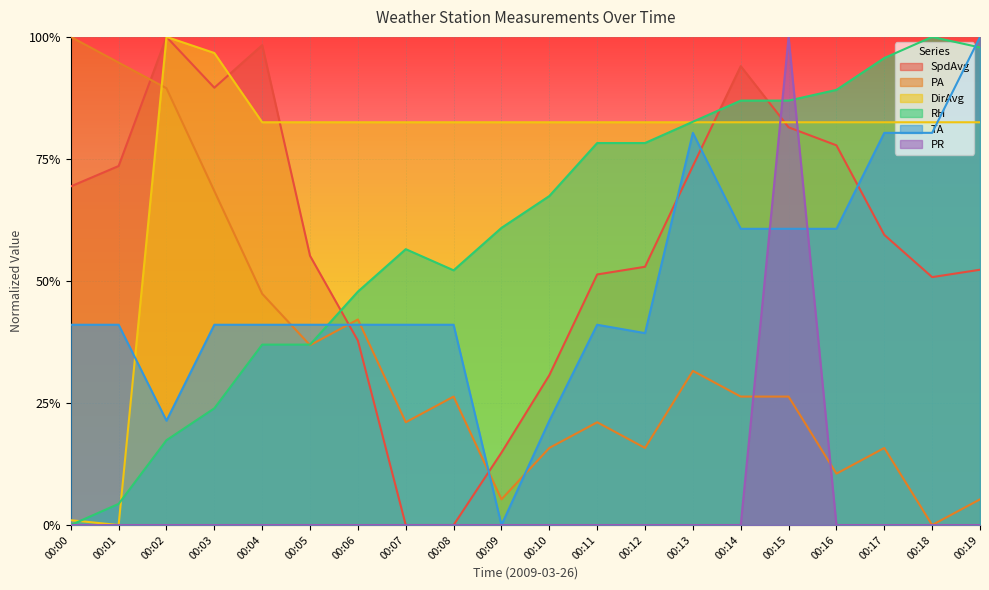

In TA, how many points are higher than both neighbors (excluding endpoints)?

2